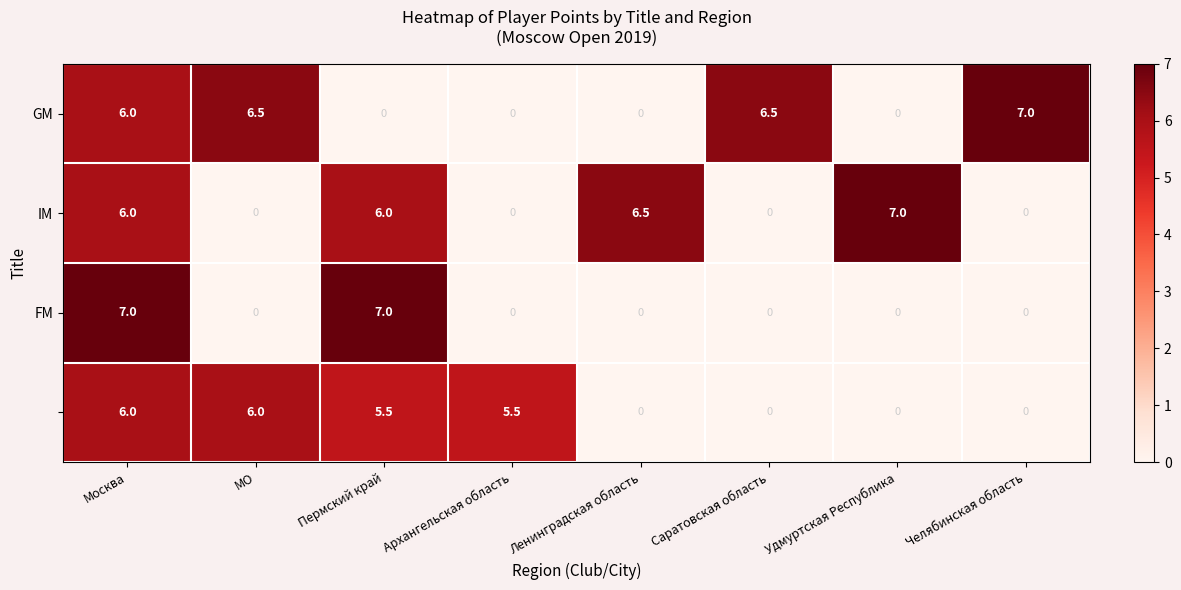

What is the difference between the highest and lowest values at Челябинская область?

7.0